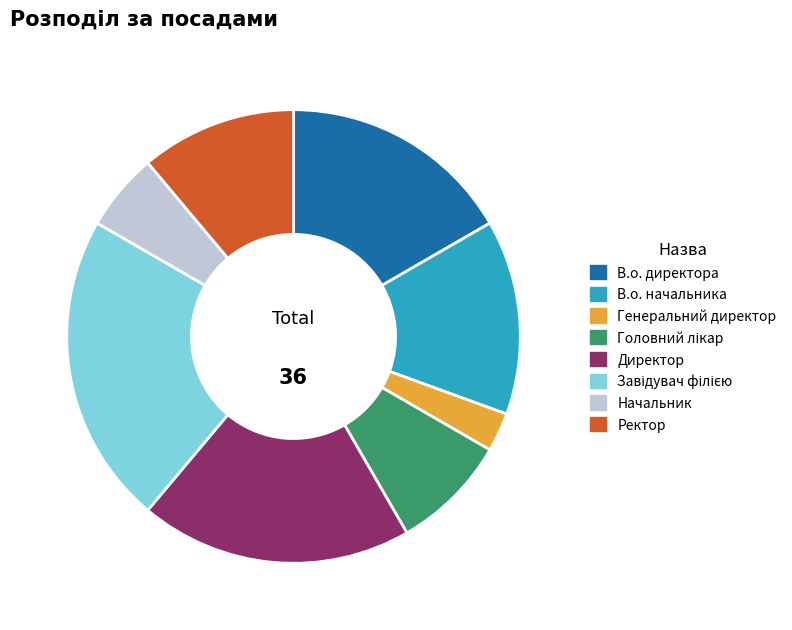

Which has a higher value, Ректор or Директор?

Директор